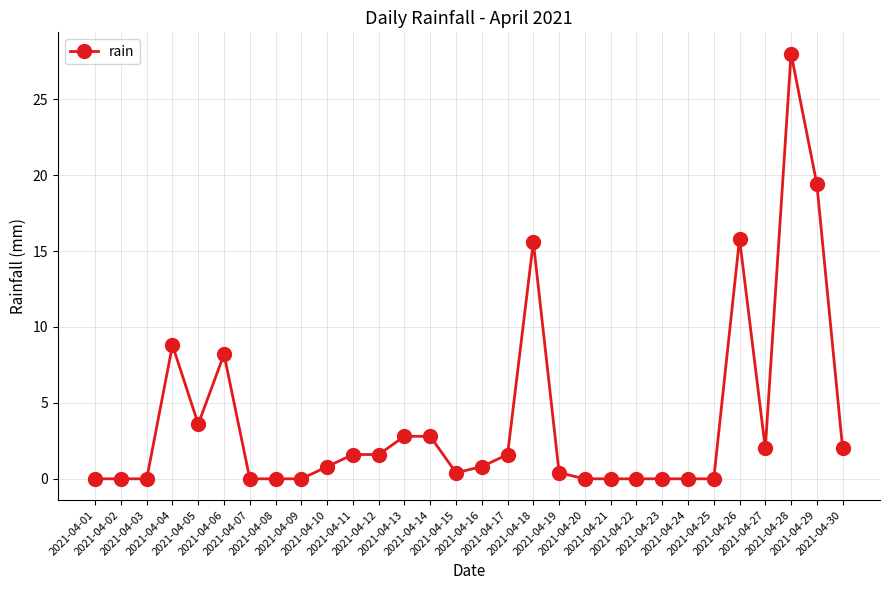

Reading left to right, list all the values displayed in this chart.

2021-04-01=0.0	2021-04-02=0.0	2021-04-03=0.0	2021-04-04=8.8	2021-04-05=3.6	2021-04-06=8.2	2021-04-07=0.0	2021-04-08=0.0	2021-04-09=0.0	2021-04-10=0.8	2021-04-11=1.6	2021-04-12=1.6	2021-04-13=2.8	2021-04-14=2.8	2021-04-15=0.4	2021-04-16=0.8	2021-04-17=1.6	2021-04-18=15.6	2021-04-19=0.4	2021-04-20=0.0	2021-04-21=0.0	2021-04-22=0.0	2021-04-23=0.0	2021-04-24=0.0	2021-04-25=0.0	2021-04-26=15.8	2021-04-27=2.0	2021-04-28=28.0	2021-04-29=19.4	2021-04-30=2.0